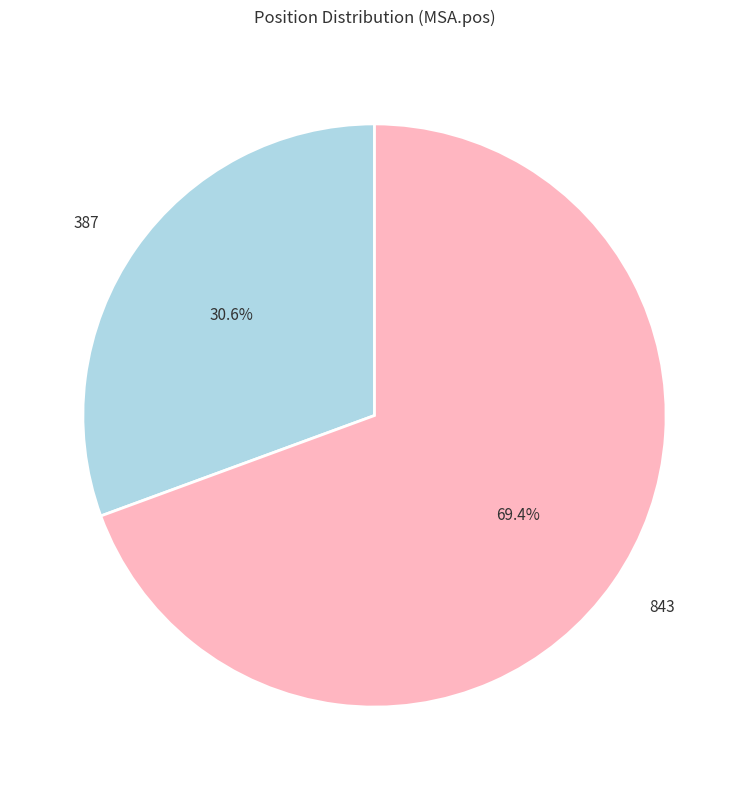

Does any single category account for the majority?

Yes